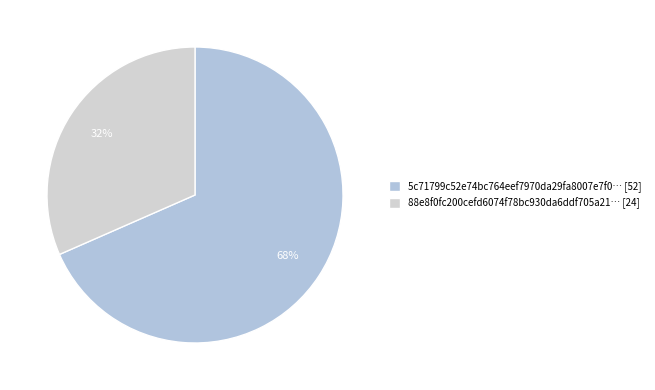

Count the number of slices in the pie.

2